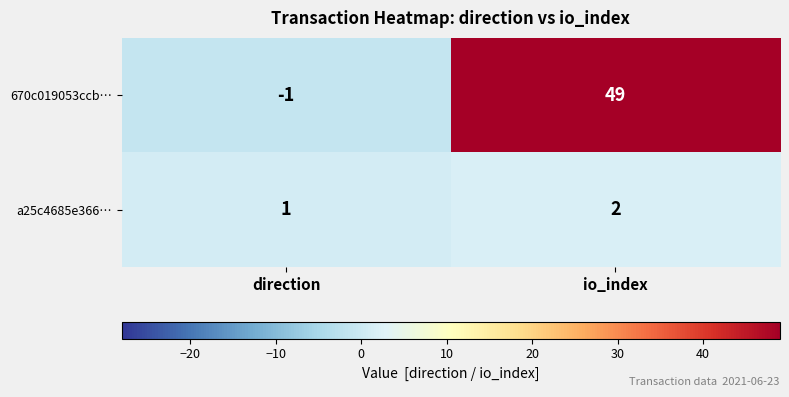

Reading right to left, what are all the values shown in this chart?

670c019053ccb…: 49	-1
a25c4685e366…: 2	1